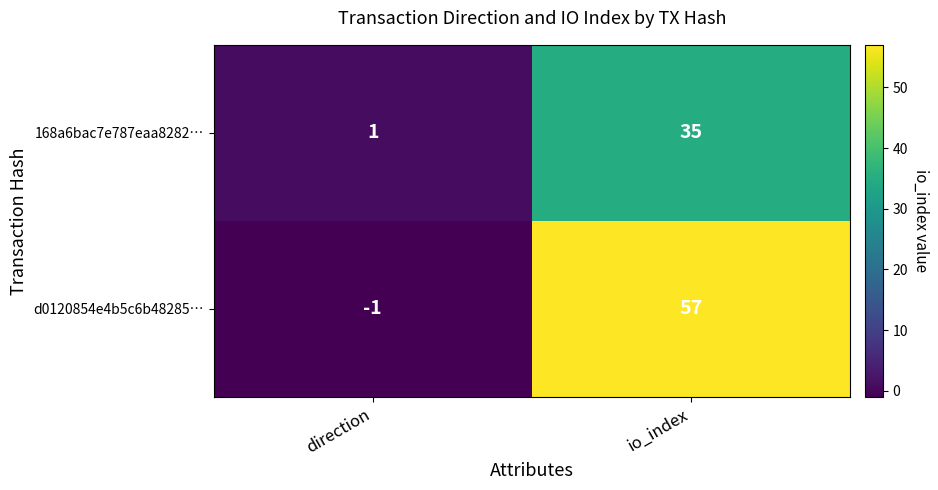

Which series has the widest spread of values?

d0120854e4b5c6b48285…